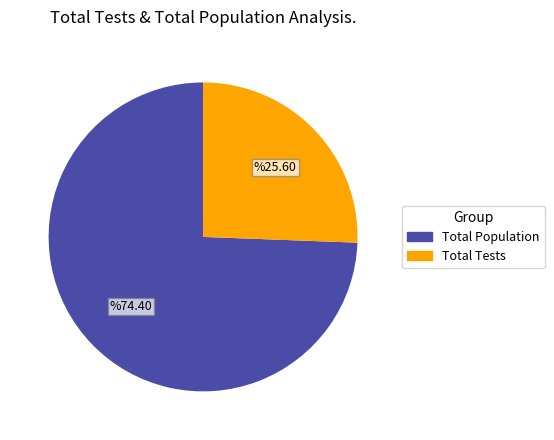

Is there a majority slice in this chart?

Yes